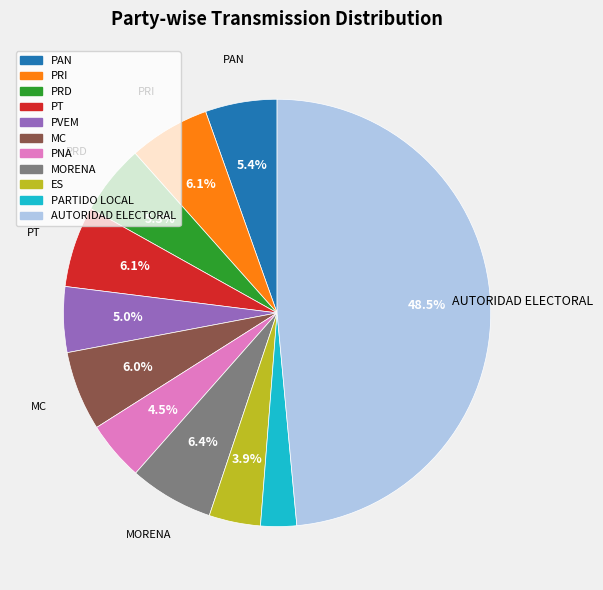

How much of the chart is everything except PAN?

94.6%